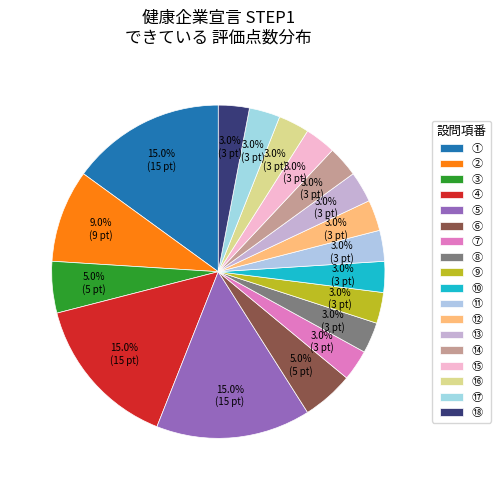

What is the largest slice in the pie chart?

①